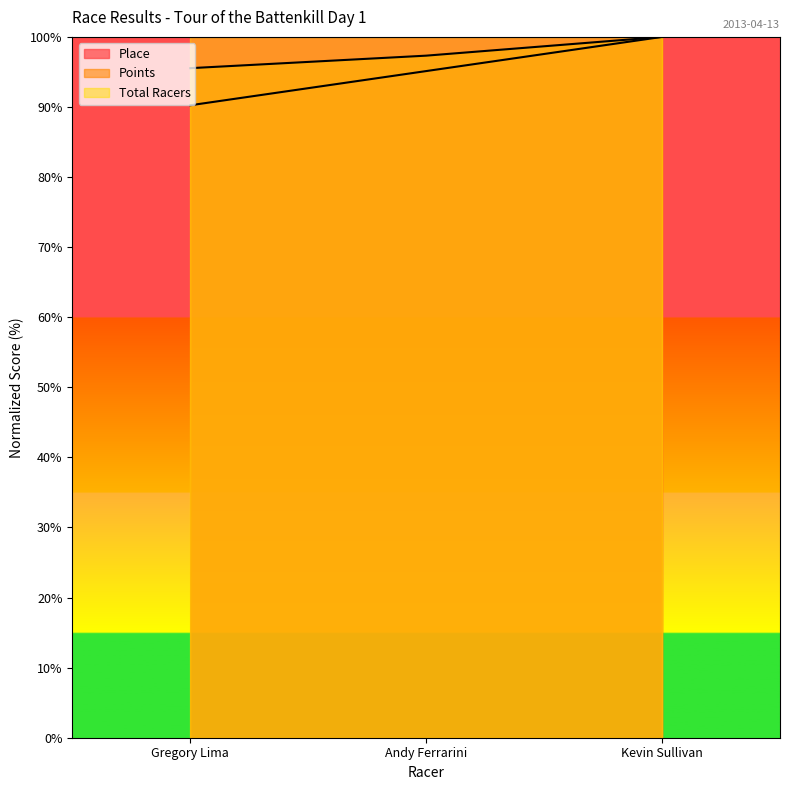

How many lines are shown in the chart?

3